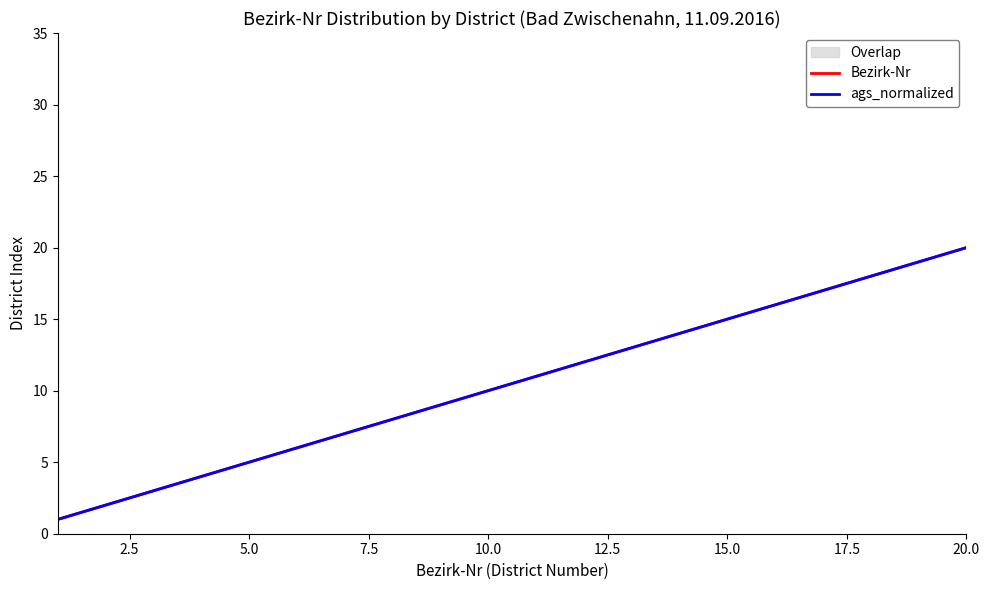

Is the value of ags_normalized at 19 greater than the value of Bezirk-Nr at 12?

Yes